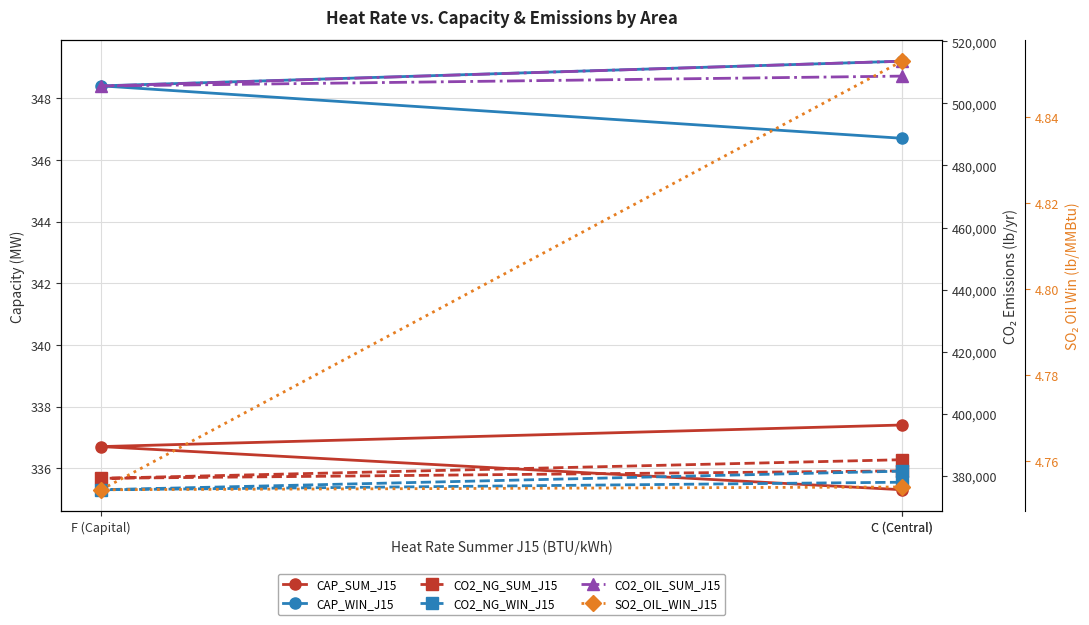

List the labels in order of CAP_SUM_J15 value, largest first.

C (Central), F (Capital), C (Central)